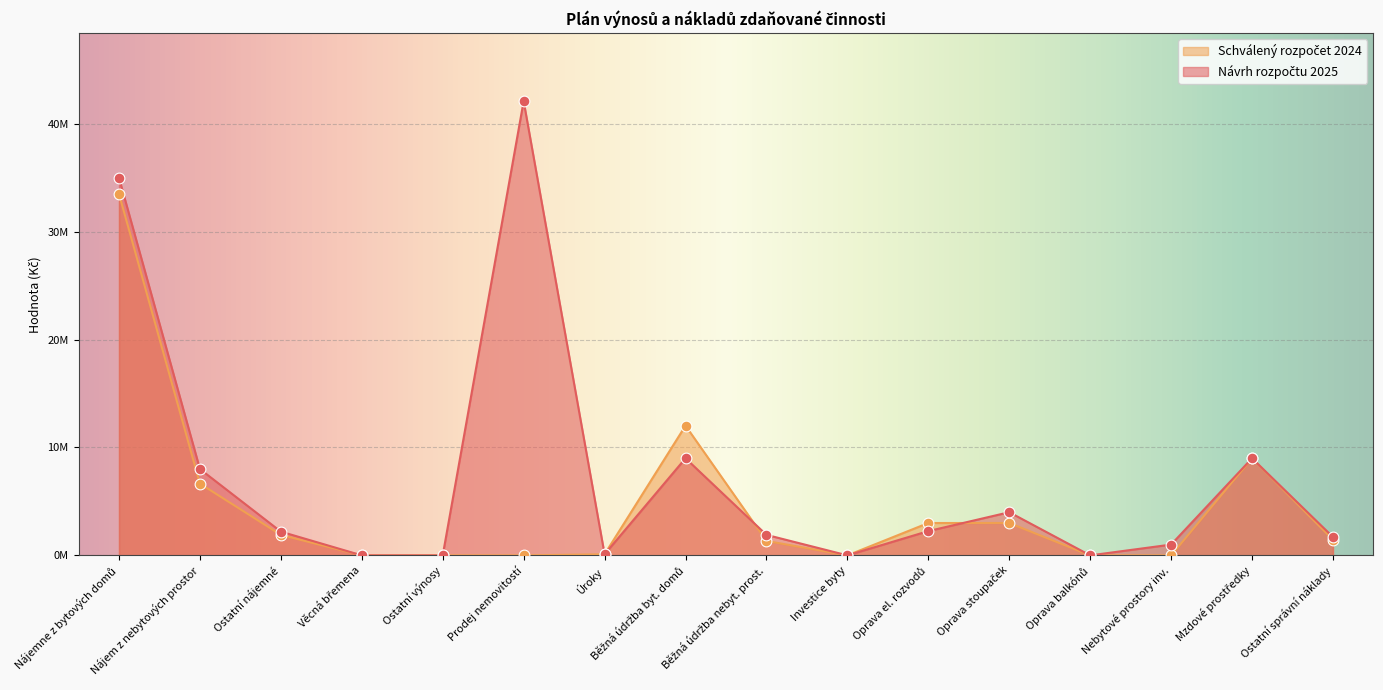

At which category is the sum across all series the highest?

Nájemne z bytových domů